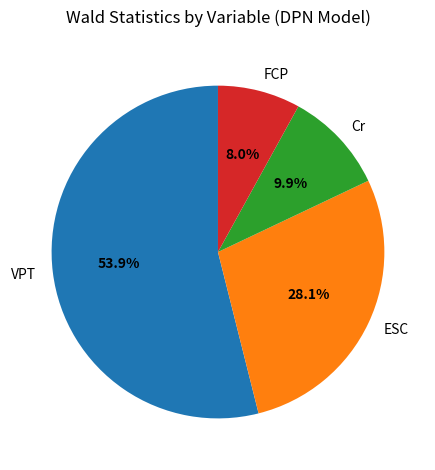

How many segments does this pie chart have?

4